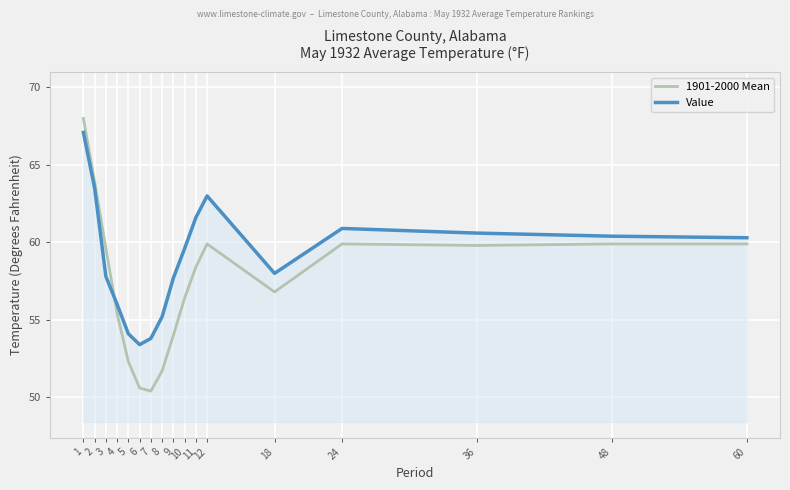

What is the average value of the Value series?

59.0